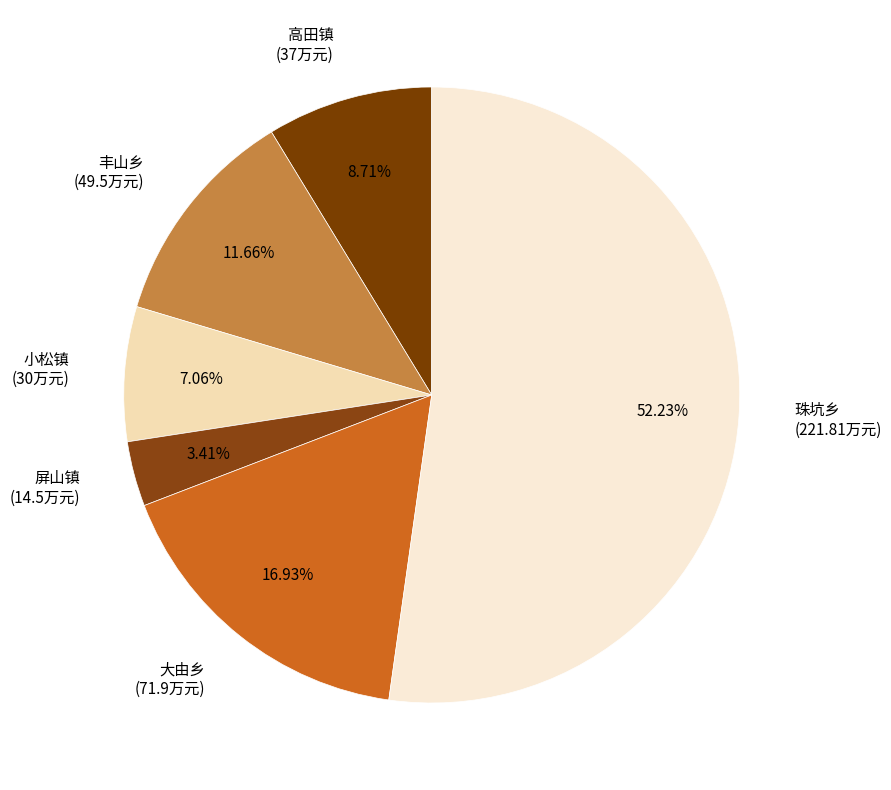

Which has a higher value, 珠坑乡 or 屏山镇?

珠坑乡